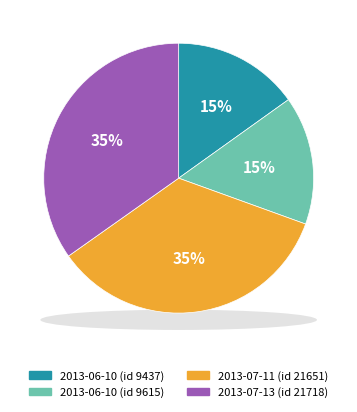

Approximately how many times larger is the value at 2013-07-11 (id 21651) compared to 2013-07-13 (id 21718)?

1.0